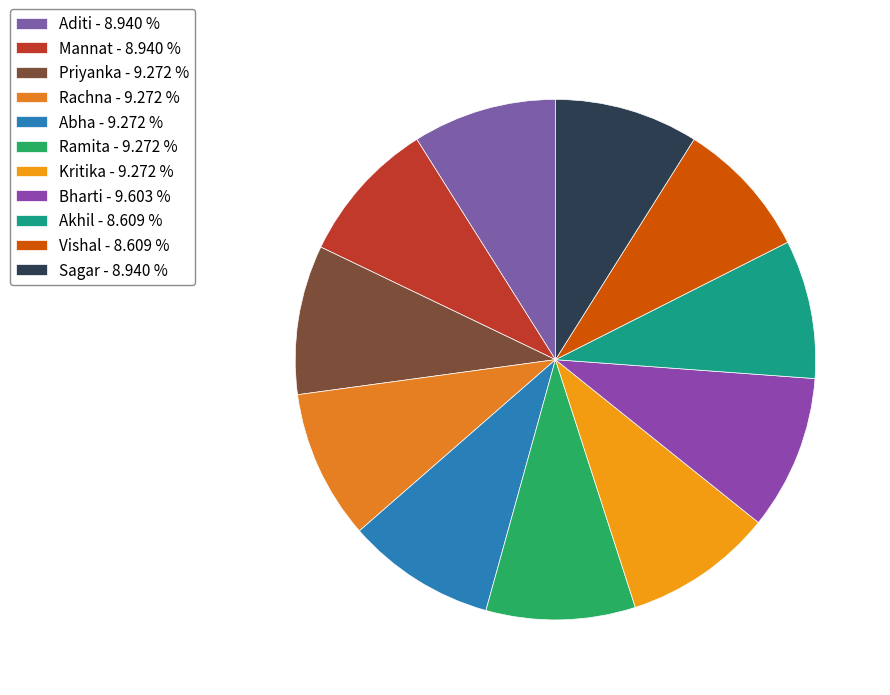

Is the sum of Kritika and Rachna greater than half?

No